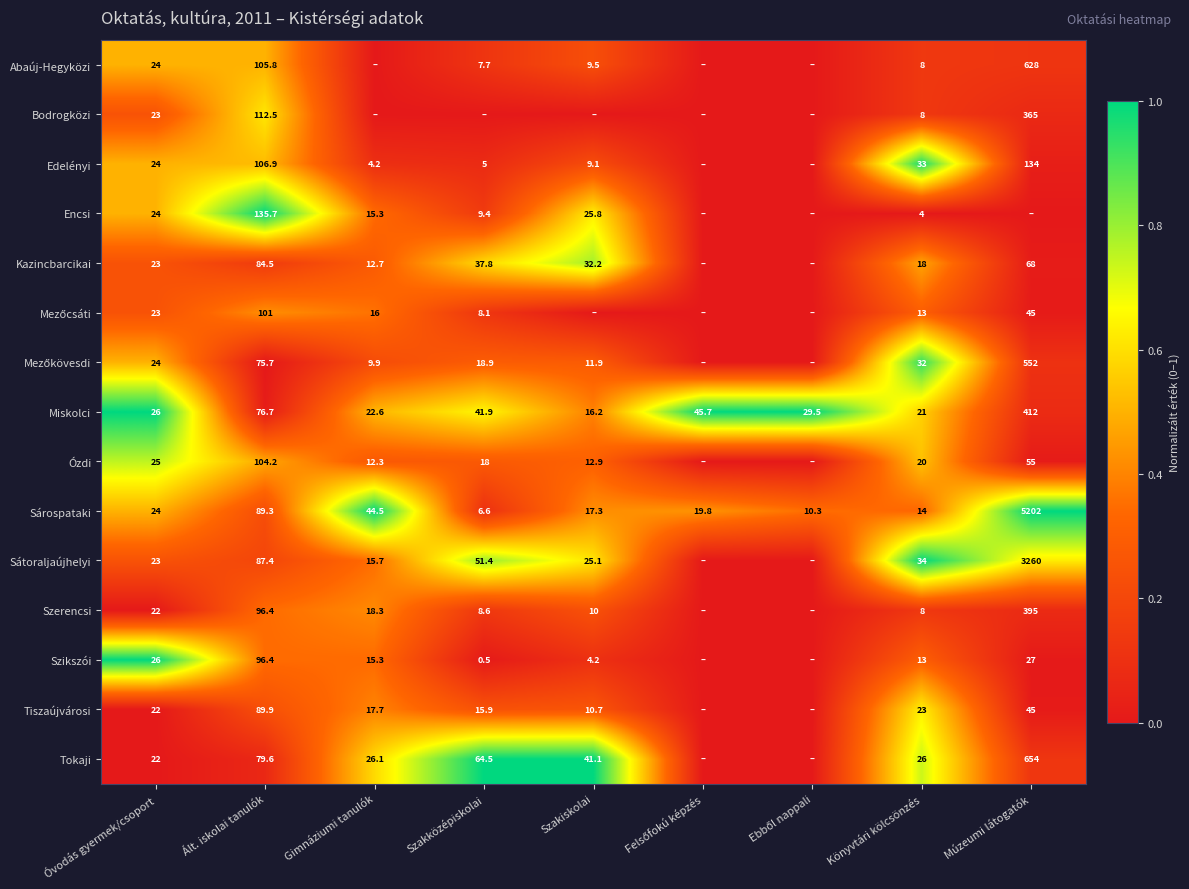

Where is Miskolci nearest to the value 214?

Ált. iskolai tanulók